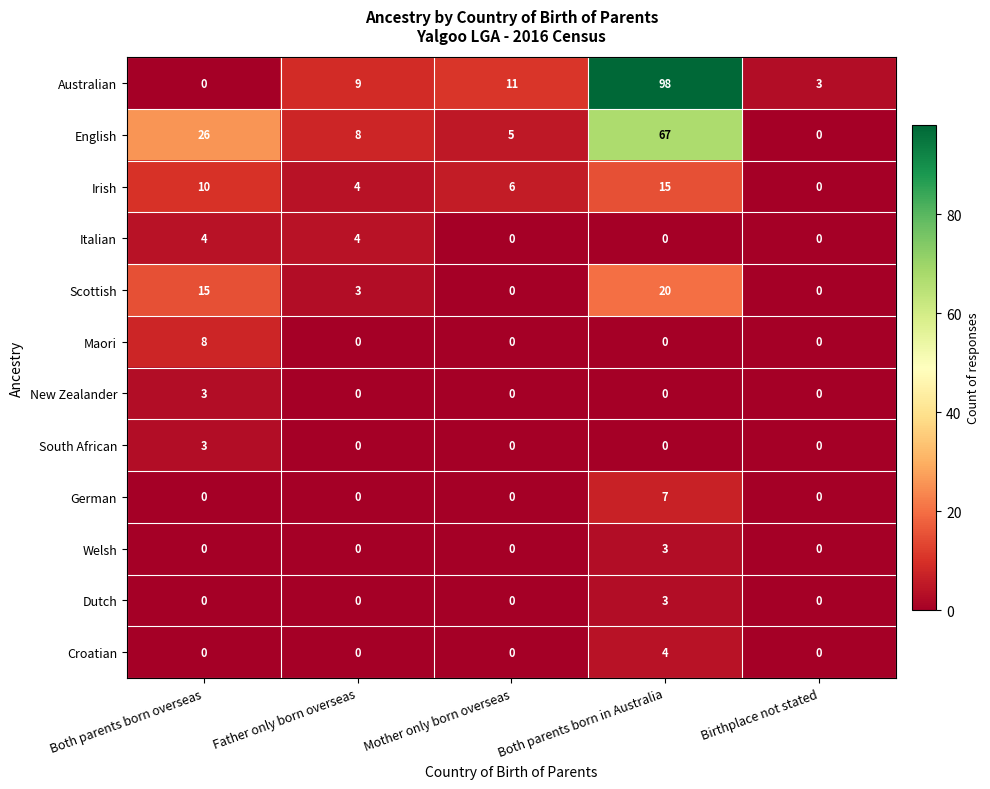

What is the sum of all New Zealander values?

3